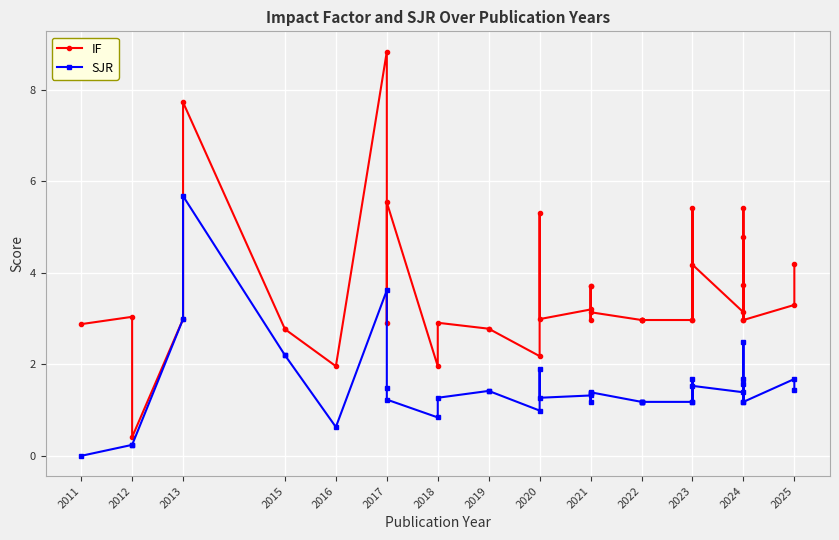

Reading right to left, extract all data points from this chart.

IF: 4.2	3.3	3.0	5.4	3.0	4.8	3.7	3.1	4.2	3.0	5.4	3.0	3.0	3.0	3.0	3.0	3.1	3.0	3.7	3.7	3.2	3.0	5.3	2.2	2.8	2.8	2.9	2.0	5.5	2.9	8.8	2.0	2.8	2.8	7.7	3.0	0.4	3.0	2.9
SJR: 1.4	1.7	1.2	1.7	1.2	2.5	1.6	1.4	1.5	1.2	1.7	1.2	1.2	1.2	1.2	1.2	1.4	1.2	1.4	1.4	1.3	1.3	1.9	1.0	1.4	1.4	1.3	0.8	1.2	1.5	3.6	0.6	2.2	2.2	5.7	3.0	0.2	0.2	0.0